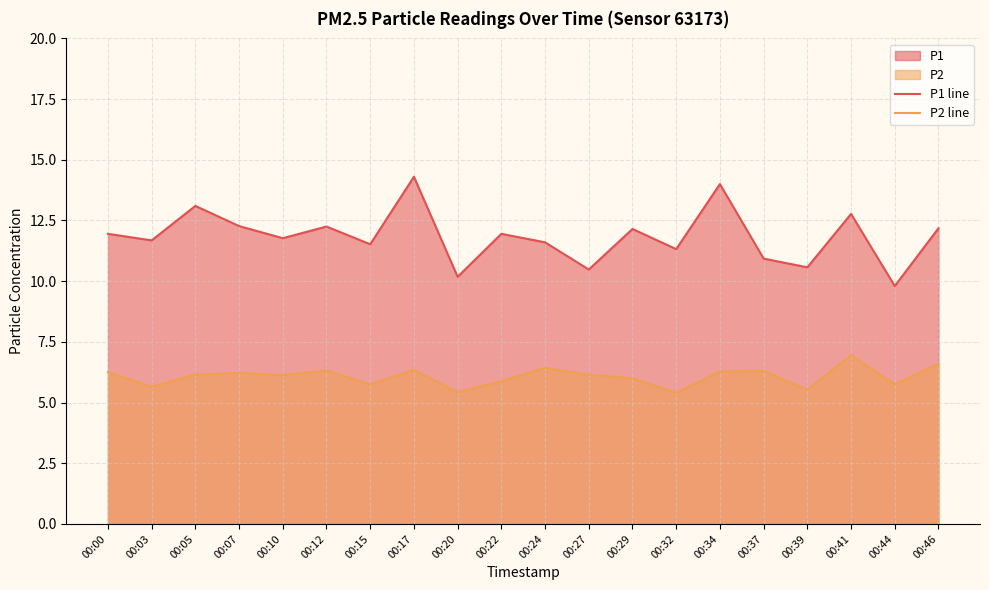

Where does the P1 line series first go above 11?

00:00